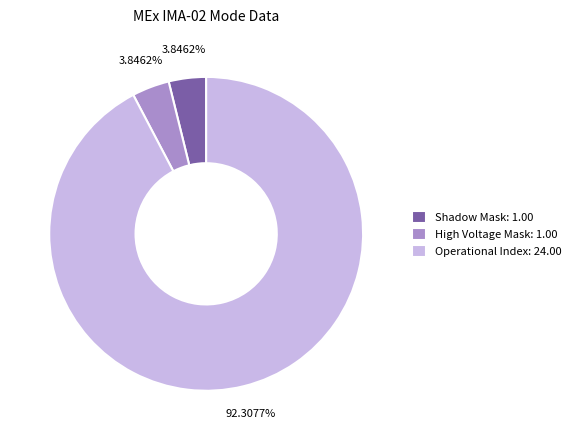

To the nearest percent, what is the average slice percentage?

33%